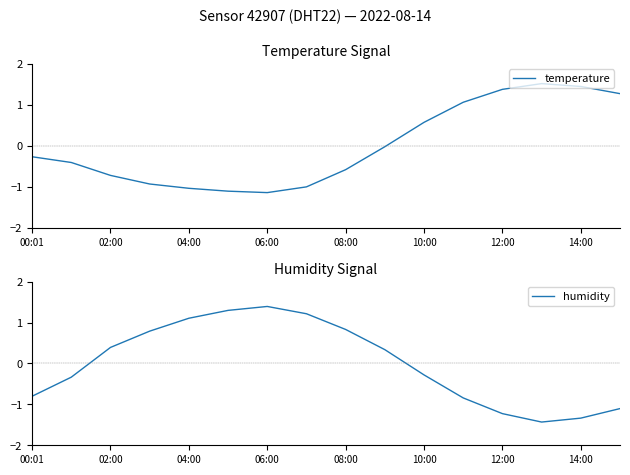

Where is humidity nearest to the value 0?

10:00